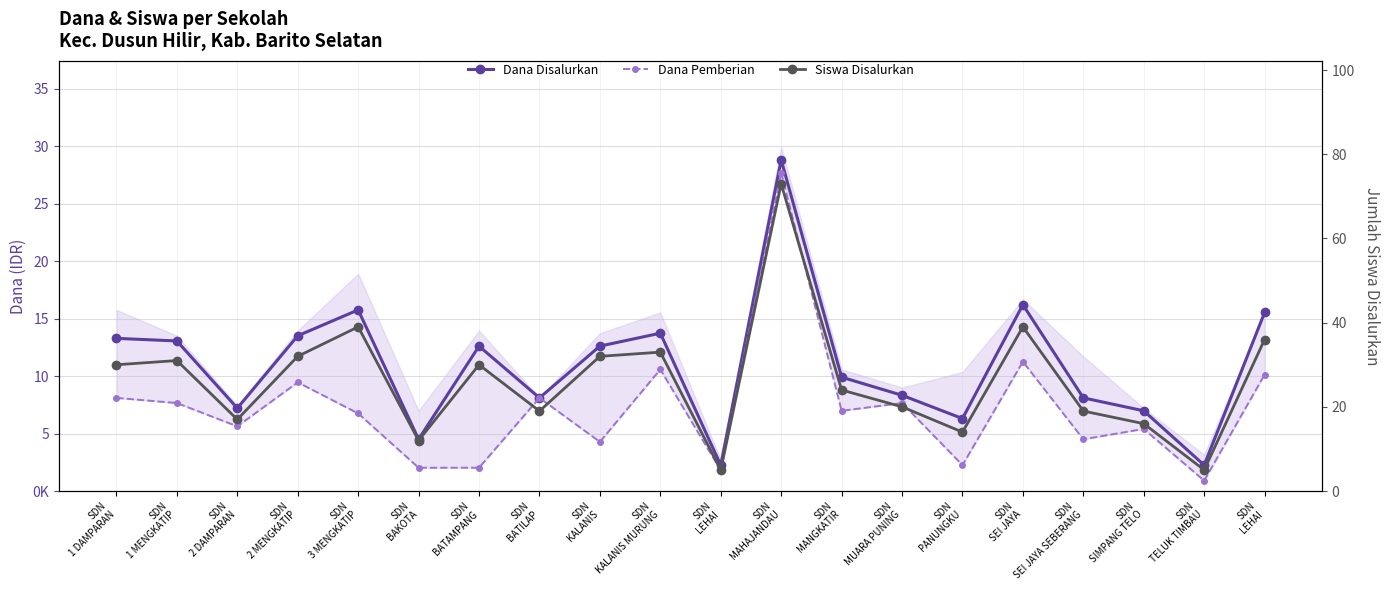

Count the number of data series in this chart.

3